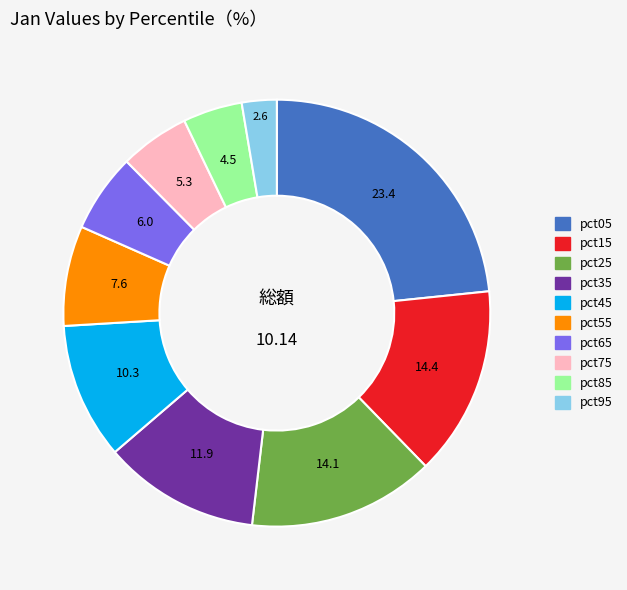

Combined, do pct25 and pct95 account for over 50%?

No